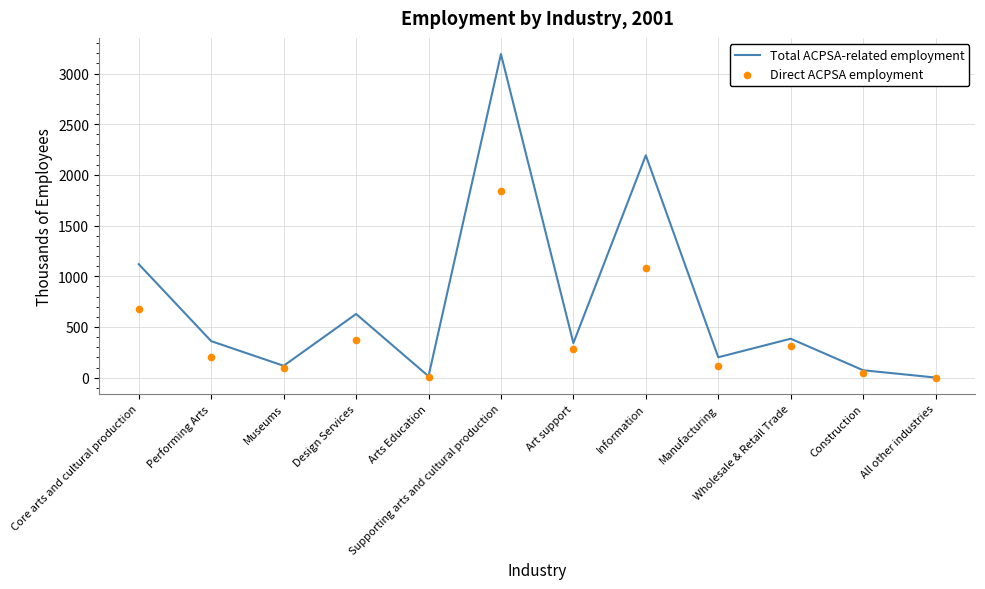

Is the value of Total ACPSA-related employment at Construction greater than the value of Direct ACPSA employment at Arts Education?

Yes